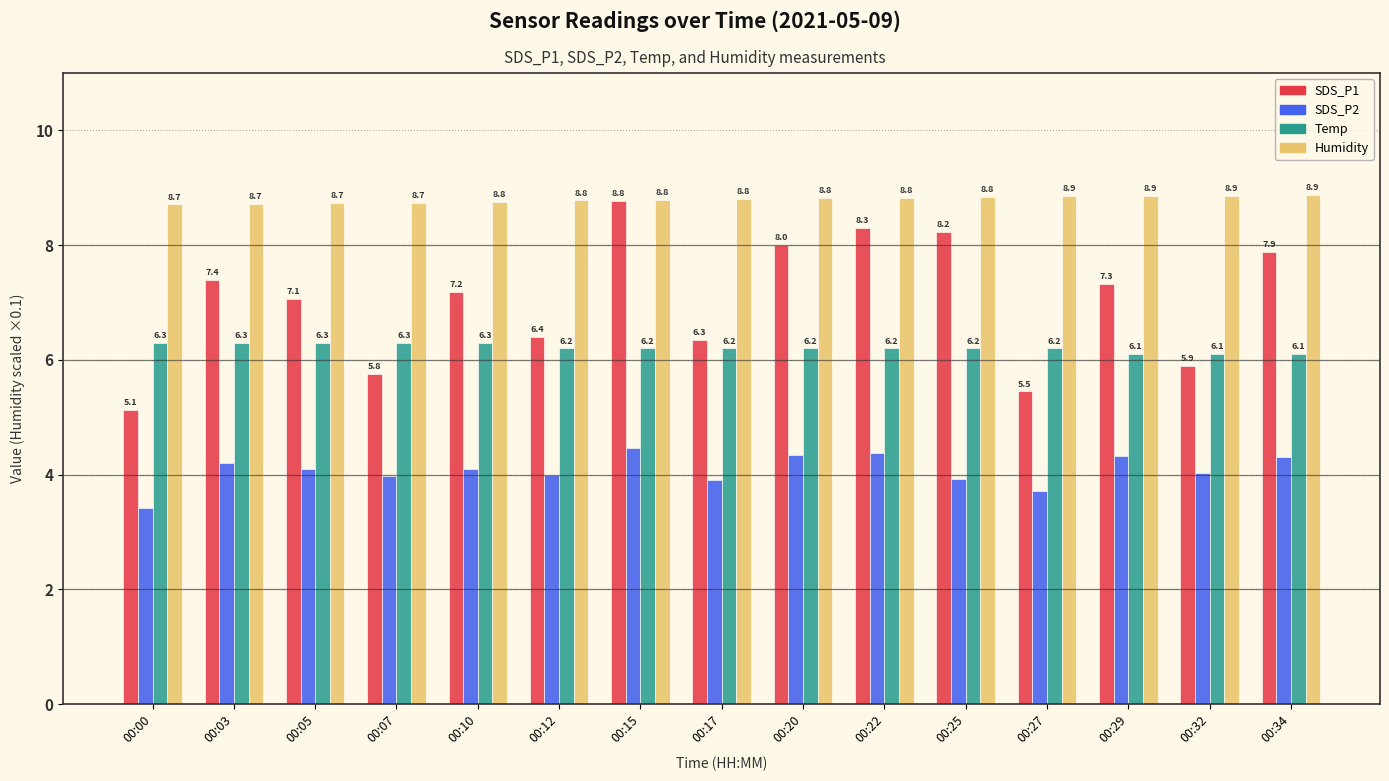

List the series in order of their overall mean, highest first.

Humidity, SDS_P1, Temp, SDS_P2